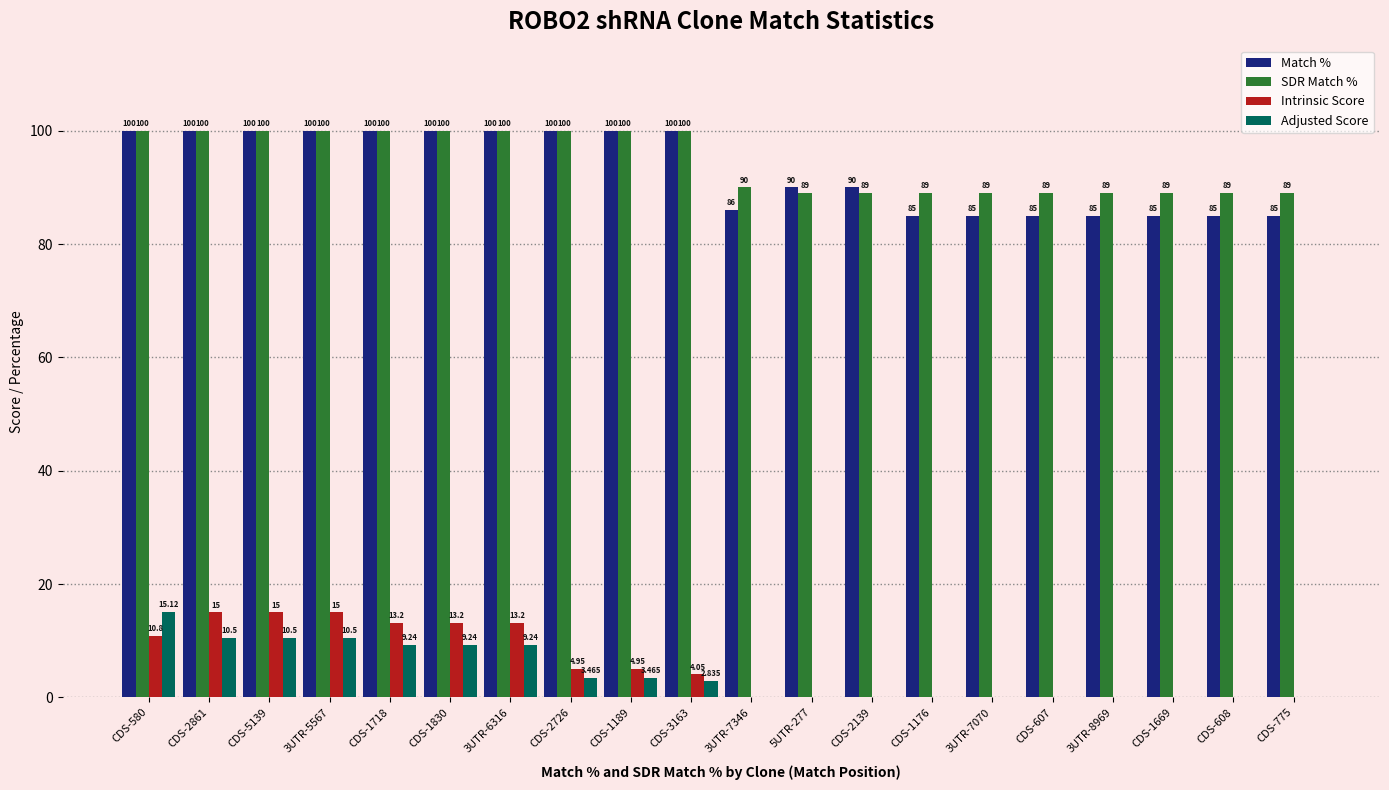

Which series changed the most between CDS-1830 and CDS-1189?

Intrinsic Score